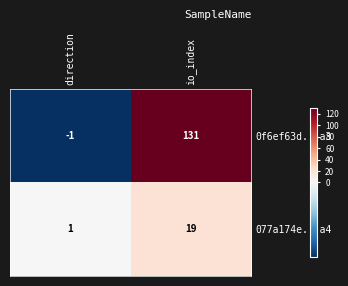

Which series has the largest range (max minus min)?

0f6ef63d...a3